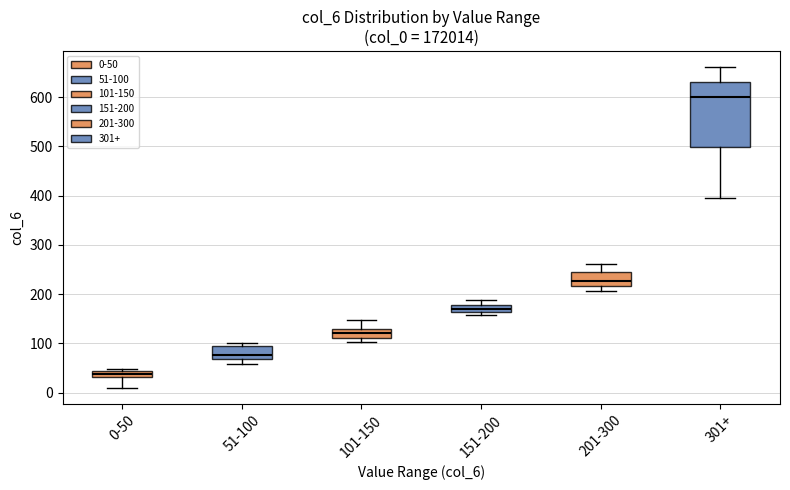

Which box's median line is the lowest?

0-50